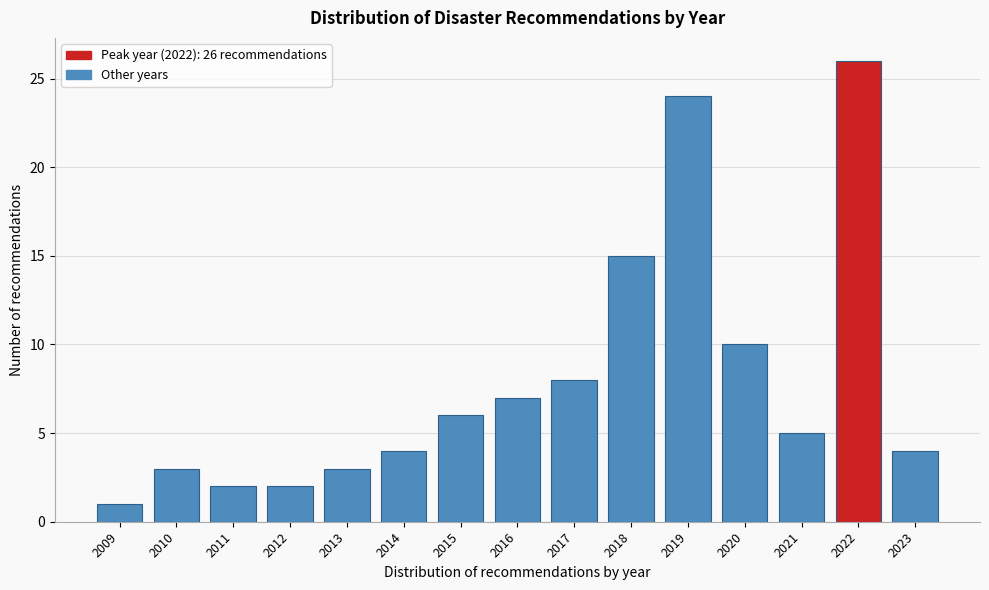

Reading left to right, what are all the values shown in this chart?

2009=1	2010=3	2011=2	2012=2	2013=3	2014=4	2015=6	2016=7	2017=8	2018=15	2019=24	2020=10	2021=5	2022=26	2023=4